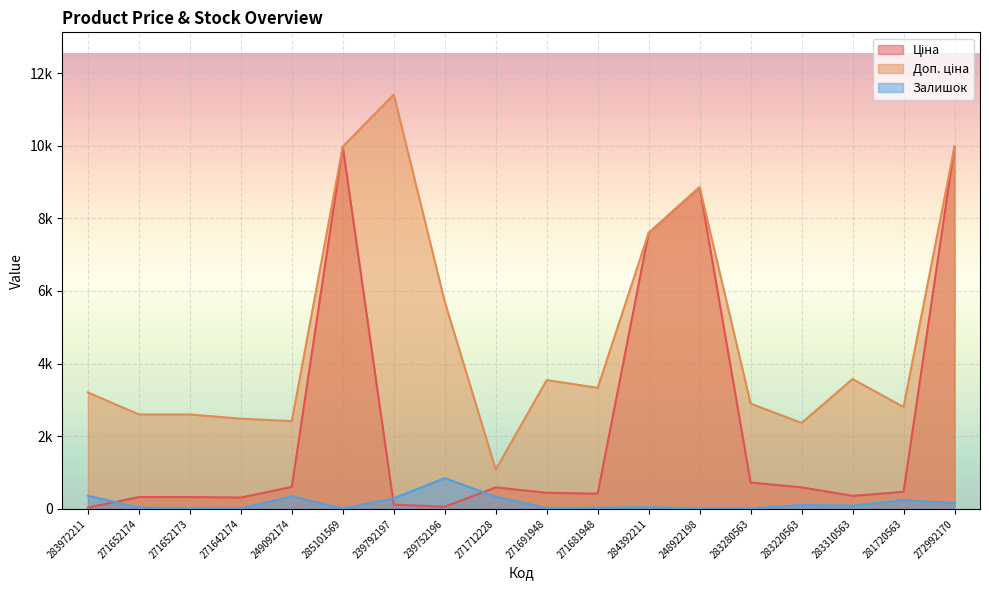

What is the smallest value displayed?

7.0